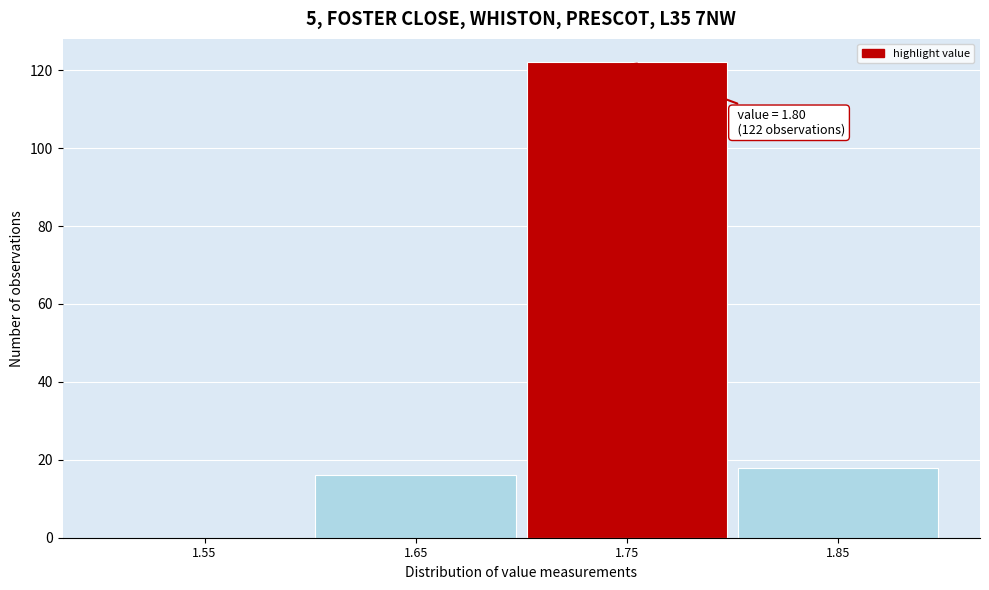

Reading right to left, extract all data points from this chart.

1.85=18	1.75=122	1.65=16	1.55=0